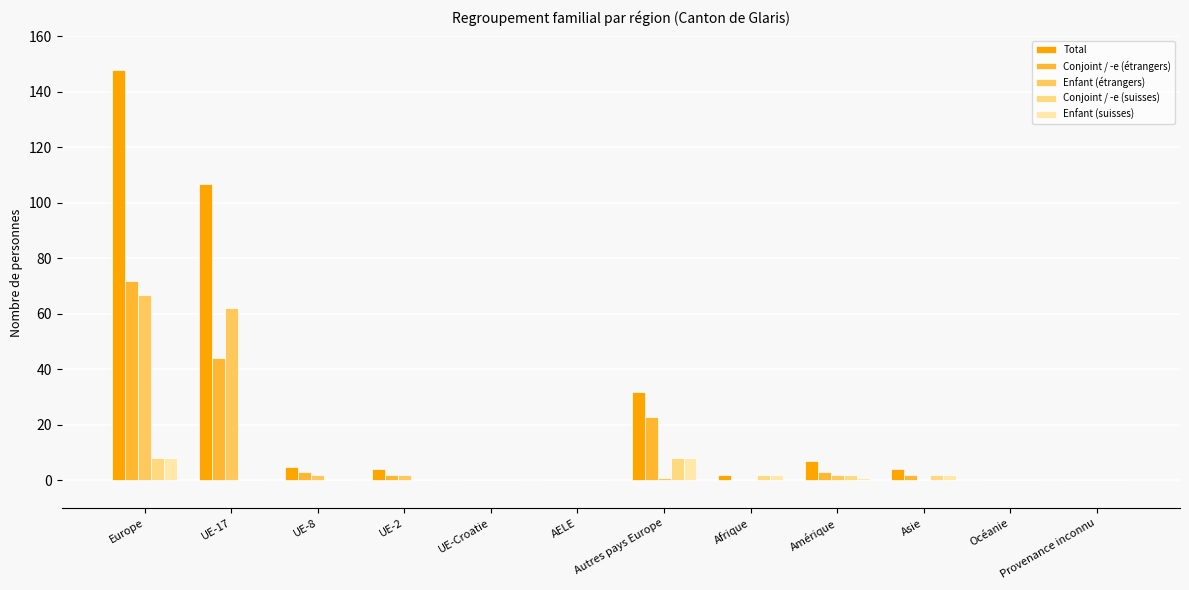

True or false: Conjoint / -e (étrangers) has a value of 0 at Provenance inconnu.

True